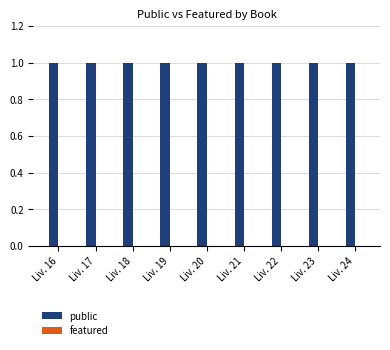

Is the value of featured at Liv. 21 greater than the value of public at Liv. 21?

No